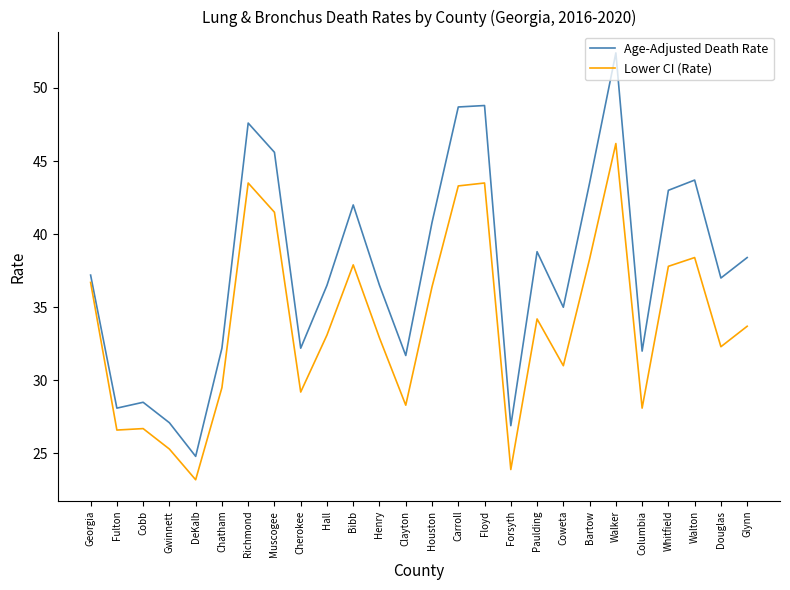

Between Clayton and Houston, which series saw the biggest shift?

Age-Adjusted Death Rate